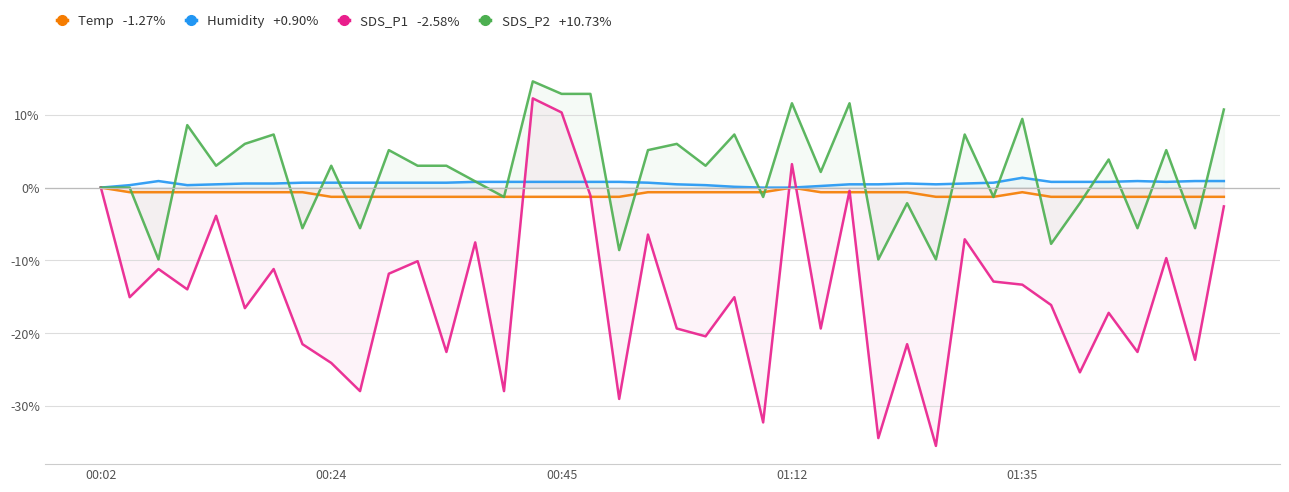

How many lines are shown in the chart?

4